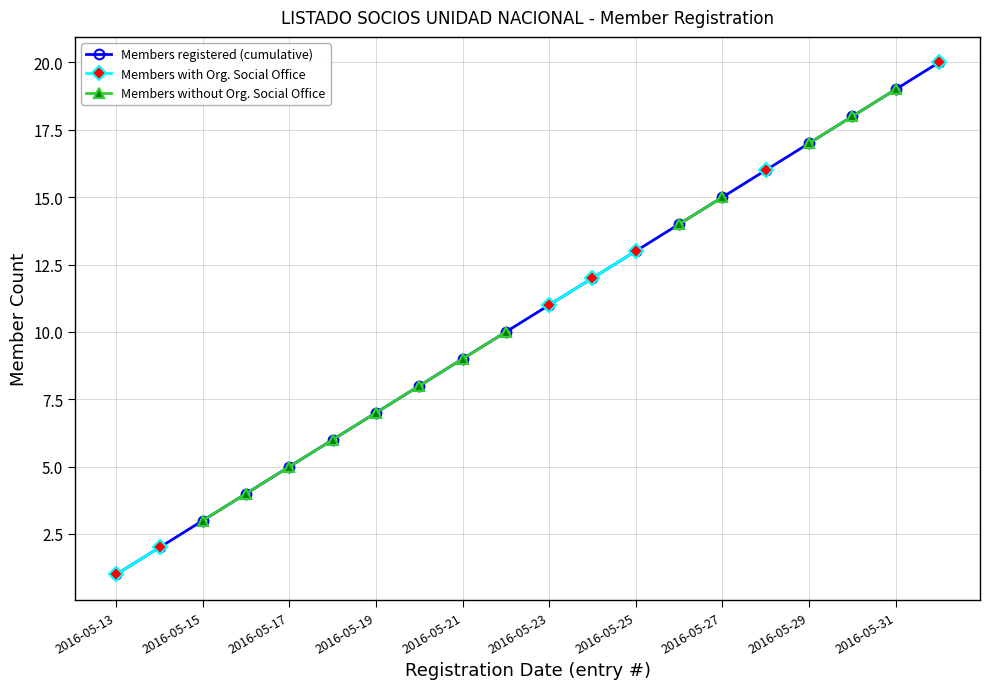

The value of Members registered (cumulative) at 2016-05-15 is 3. True or false?

True